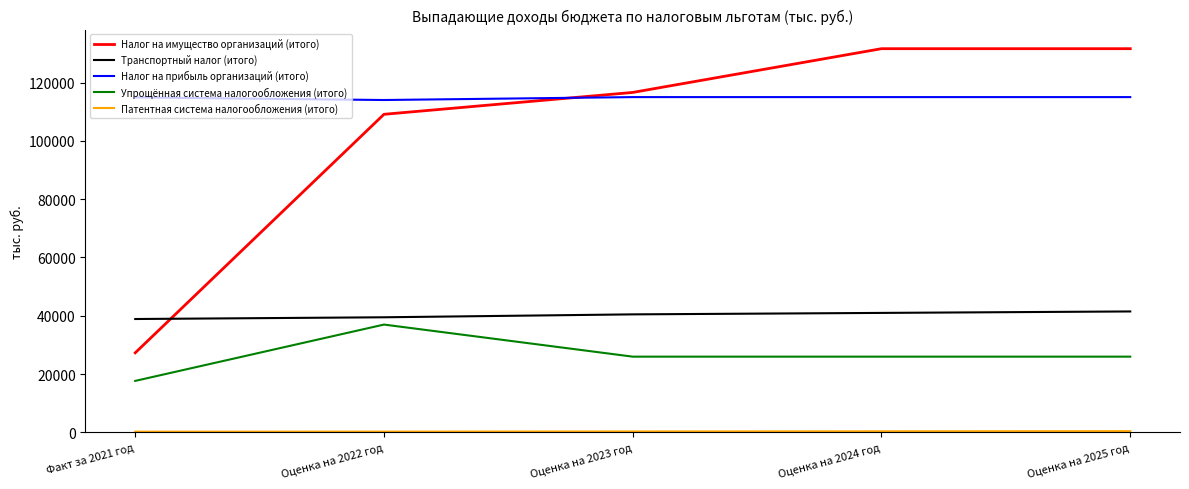

Which series has the widest spread of values?

Налог на имущество организаций (итого)